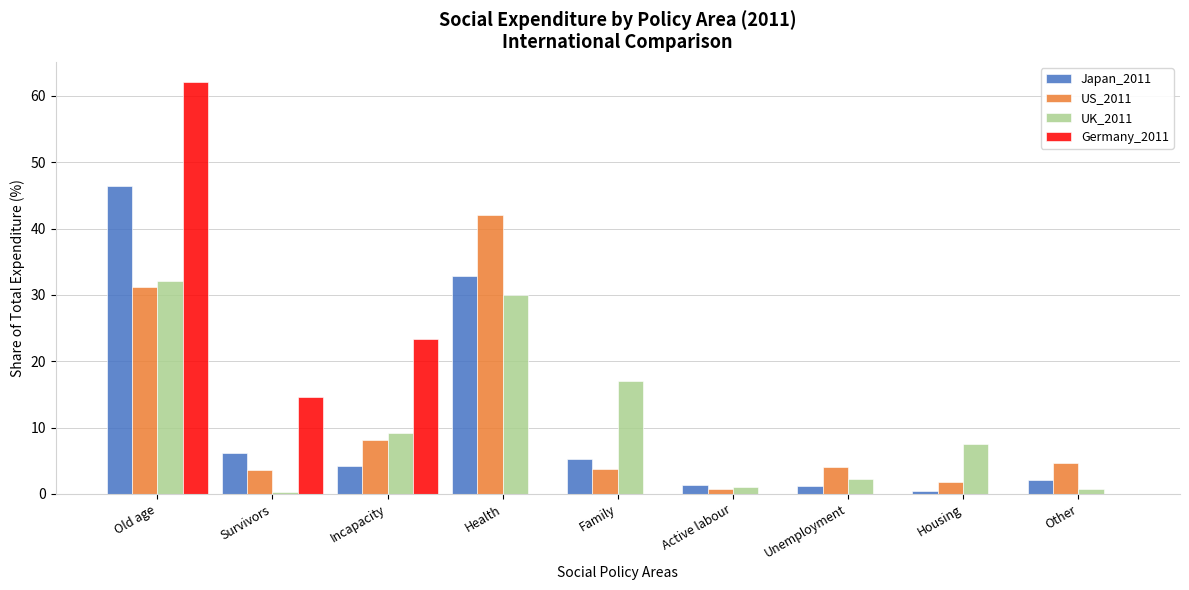

Is the value of US_2011 at Survivors greater than the value of UK_2011 at Other?

Yes